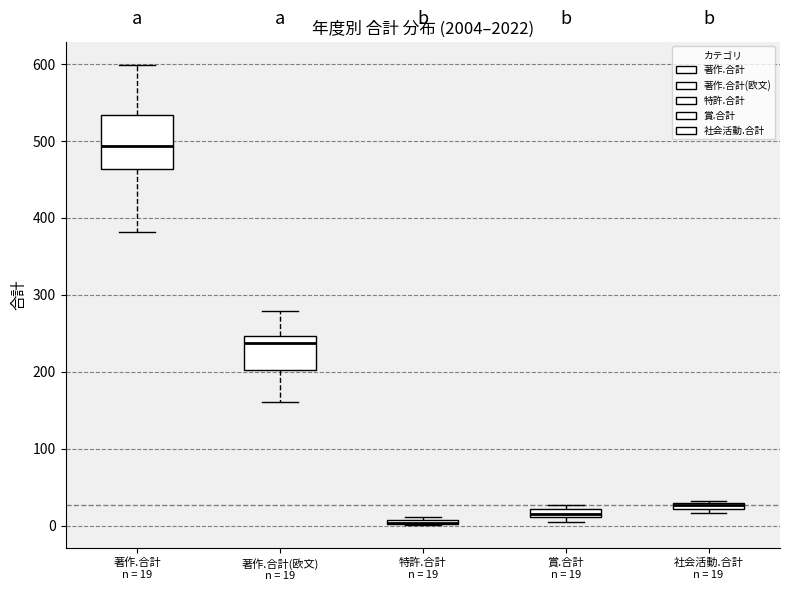

Where is the upper edge of the box for 賞.合計 n = 19 on the y-axis? The values are not printed on the chart, so give them approximately, as read against the axis.

20